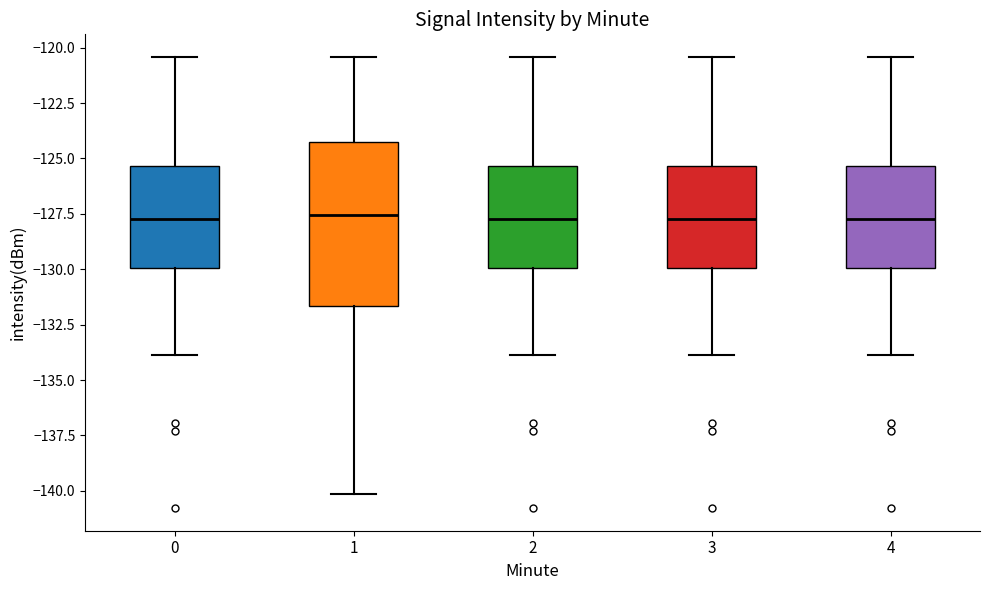

Where is the upper edge of the box at x = 0 on the y-axis? The values are not printed on the chart, so give them approximately, as read against the axis.

-125.5